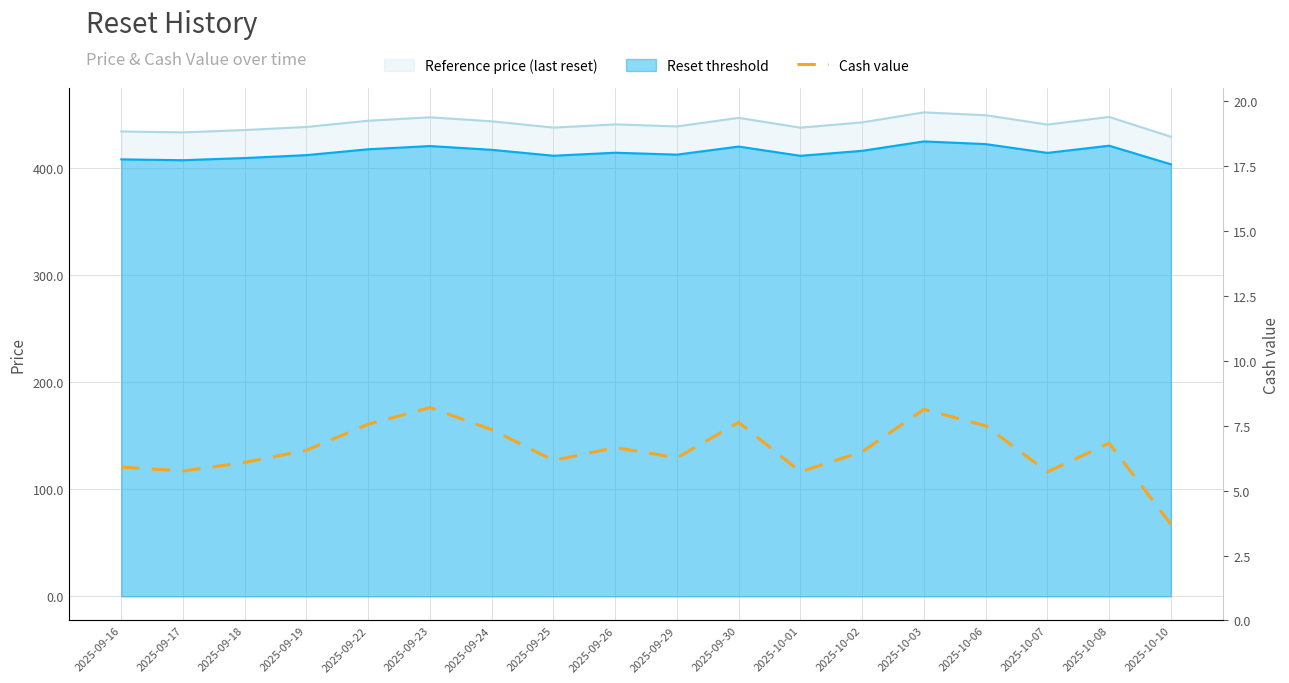

Does the chart display data point markers on the line(s)?

No